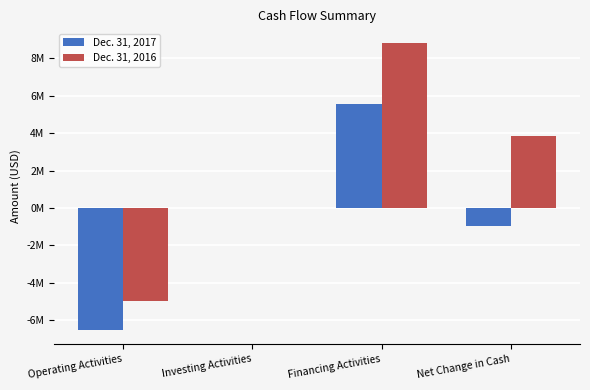

Which series has the widest spread of values?

Dec. 31, 2016